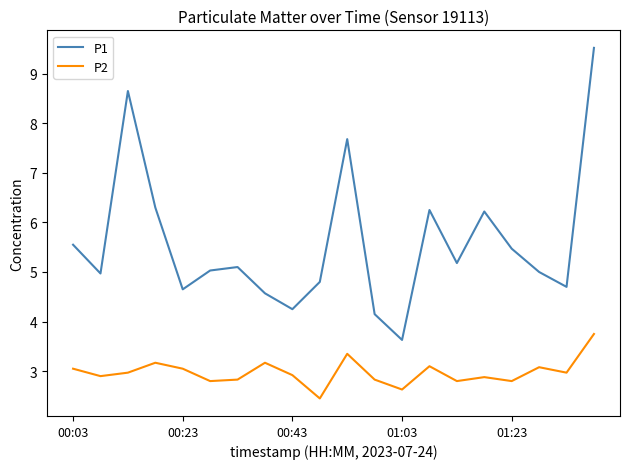

Which series has the largest total across all categories?

P1